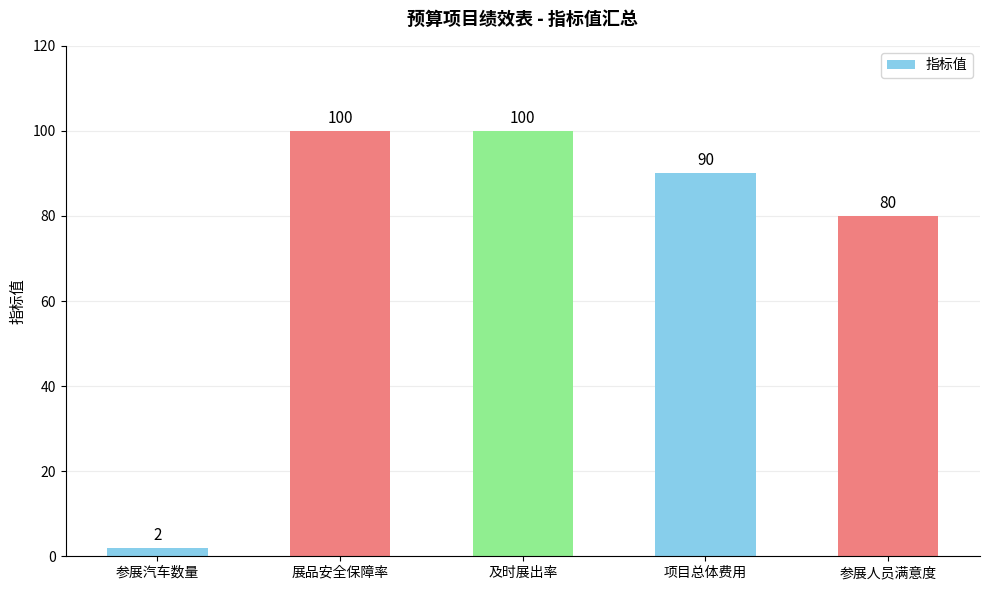

What value does the data have at 展品安全保障率, to the nearest 5?

100